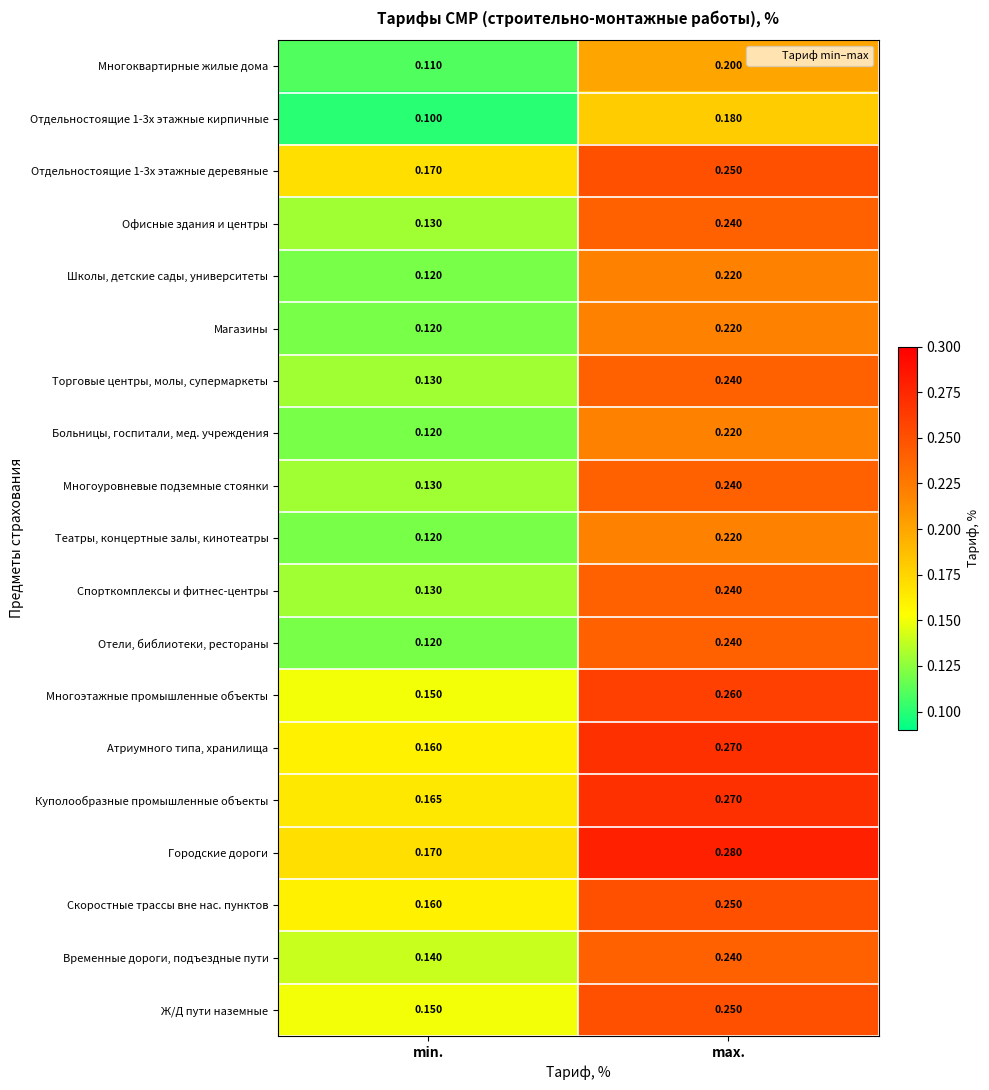

Where is Временные дороги, подъездные пути nearest to the value 0?

min.